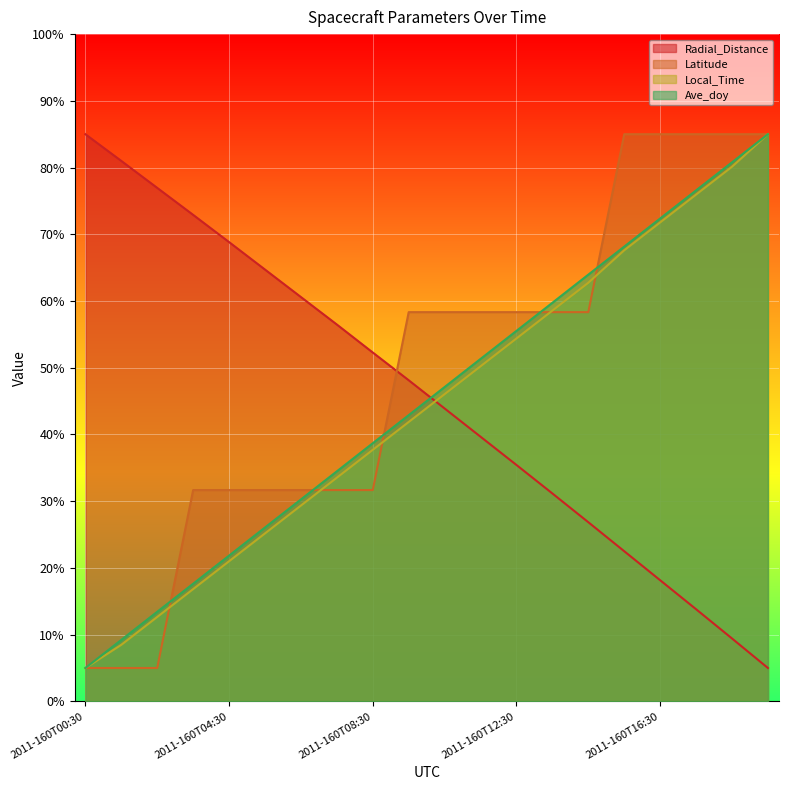

How many lines are shown in the chart?

4